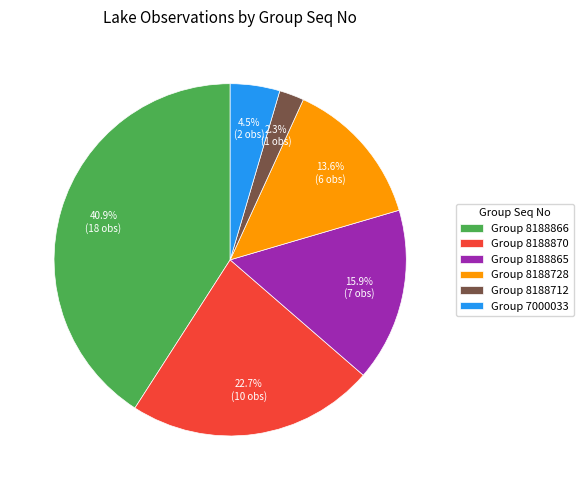

Is there any slice that represents more than half of the pie?

No